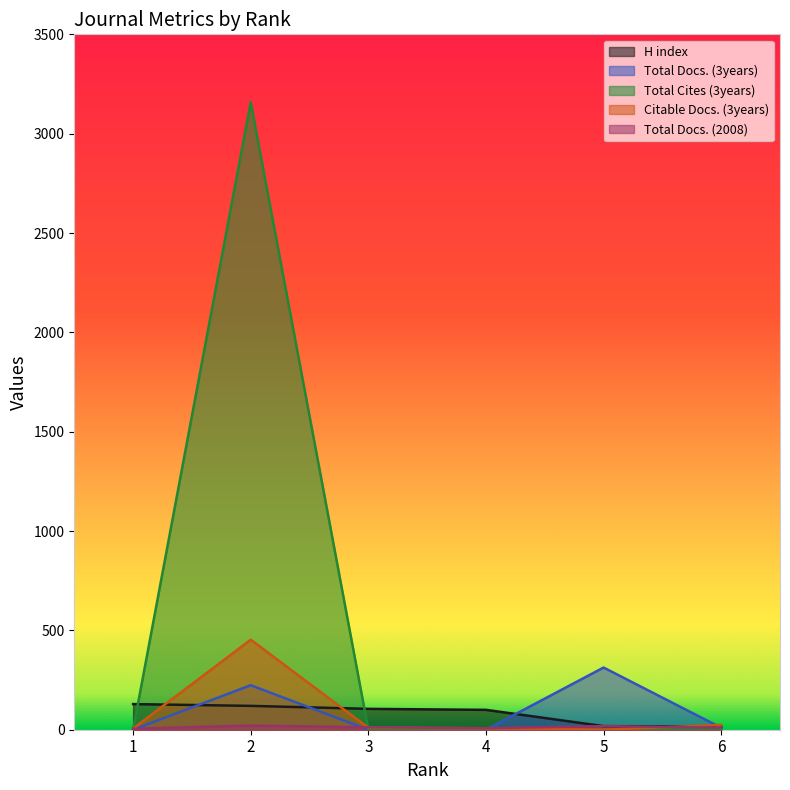

How many intersections are there between Total Cites (3years) and H index?

2